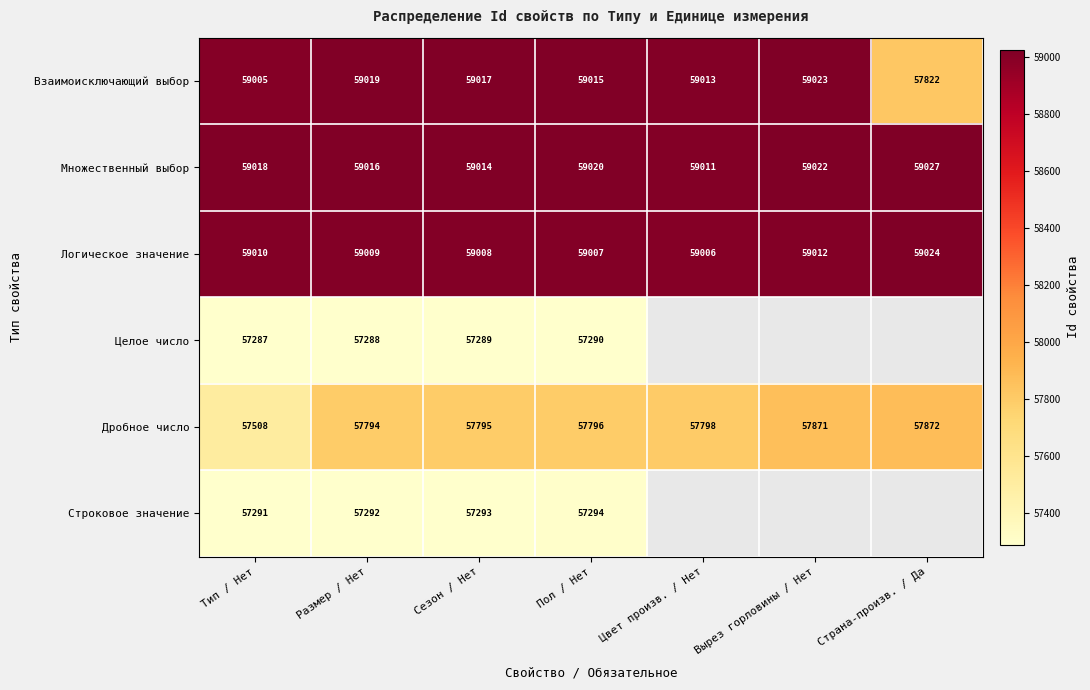

What is the total value across all series at Пол / Нет?

349422